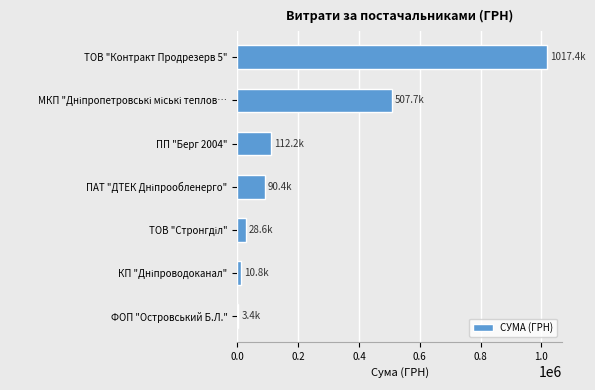

What is the average value?

252930.2